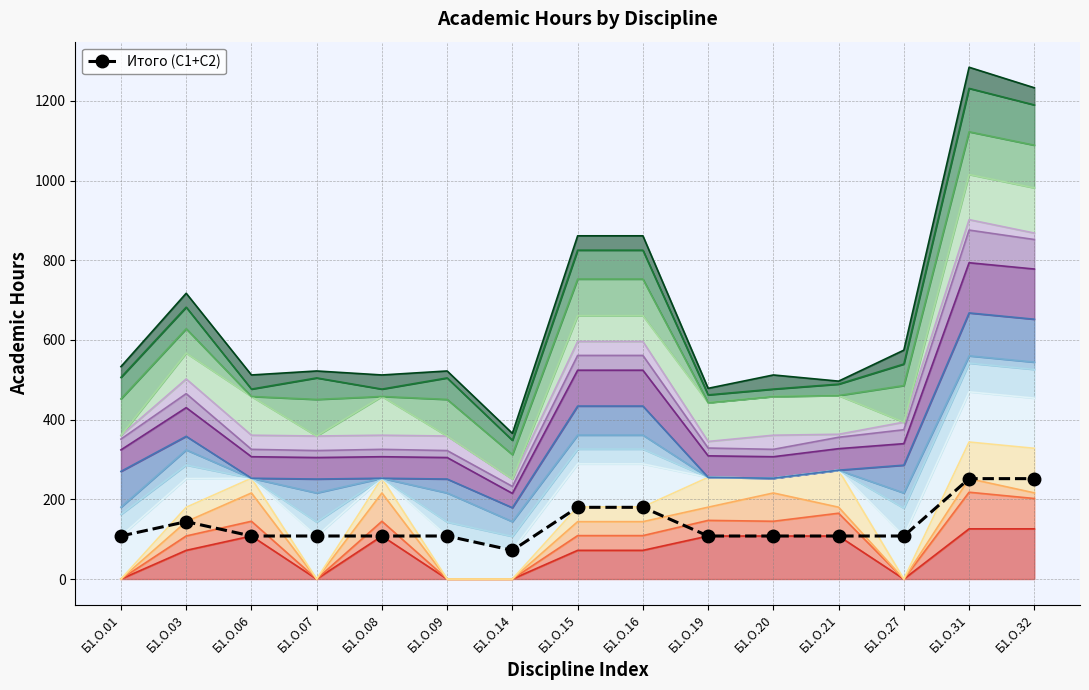

What is the average value?

137